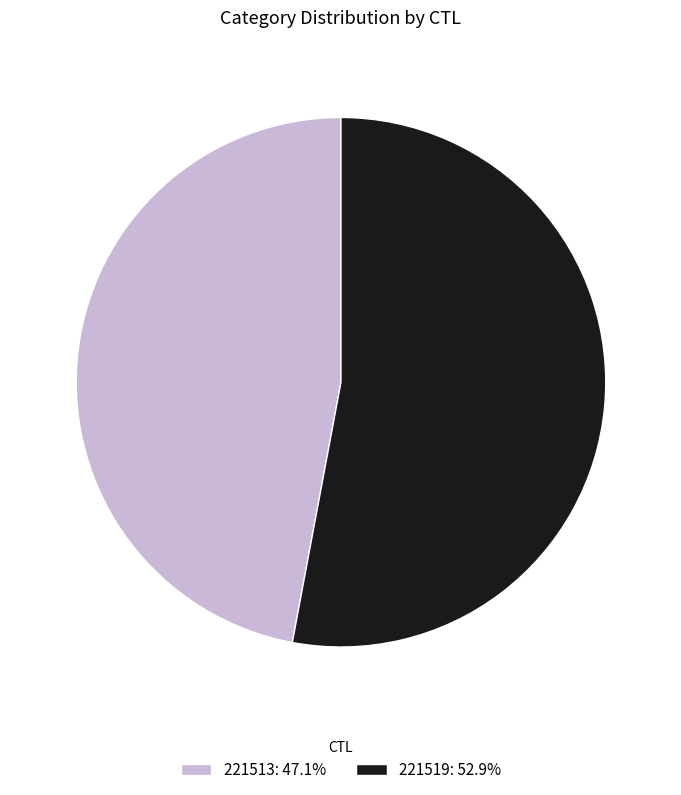

Approximately how many times larger is the value at 221519: 52.9% compared to 221513: 47.1%?

1.1